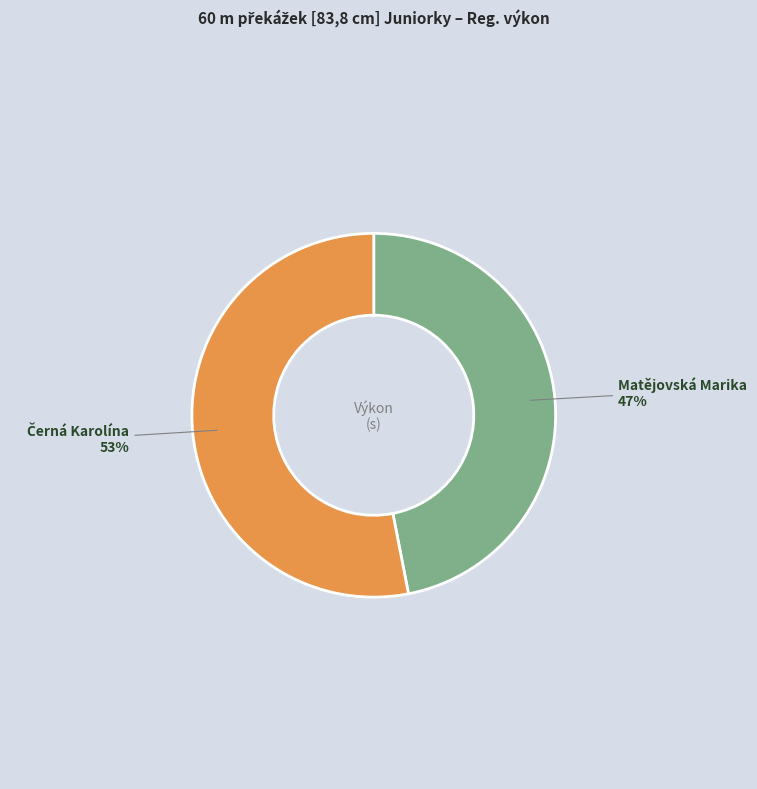

Is it true that Matějovská Marika is 47% of the pie?

True